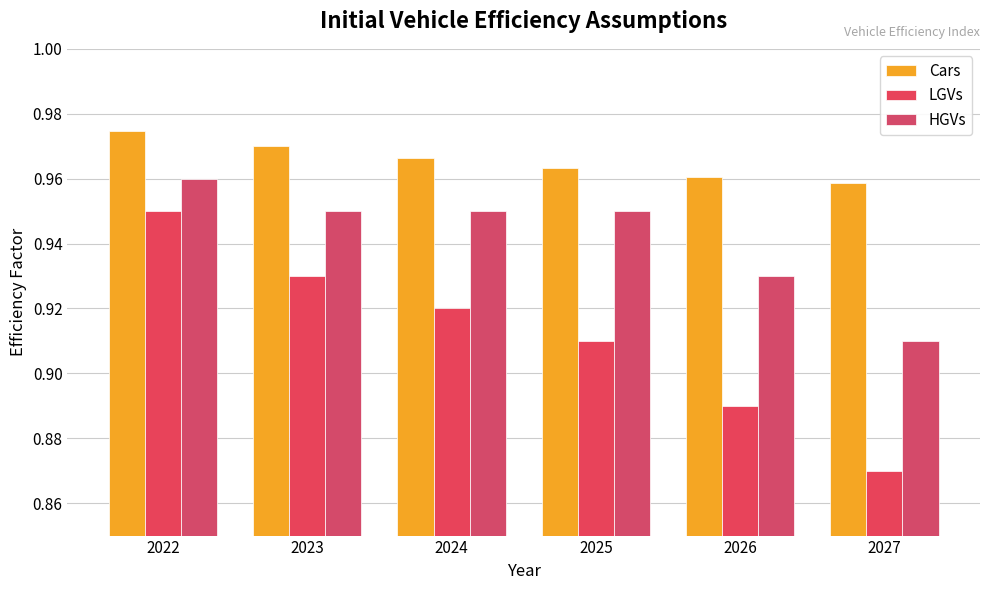

Reading left to right, what are all the values shown in this chart?

Cars: 2022=1.0	2023=1.0	2024=1.0	2025=1.0	2026=1.0	2027=1.0
LGVs: 2022=0.9	2023=0.9	2024=0.9	2025=0.9	2026=0.9	2027=0.9
HGVs: 2022=1.0	2023=0.9	2024=0.9	2025=0.9	2026=0.9	2027=0.9